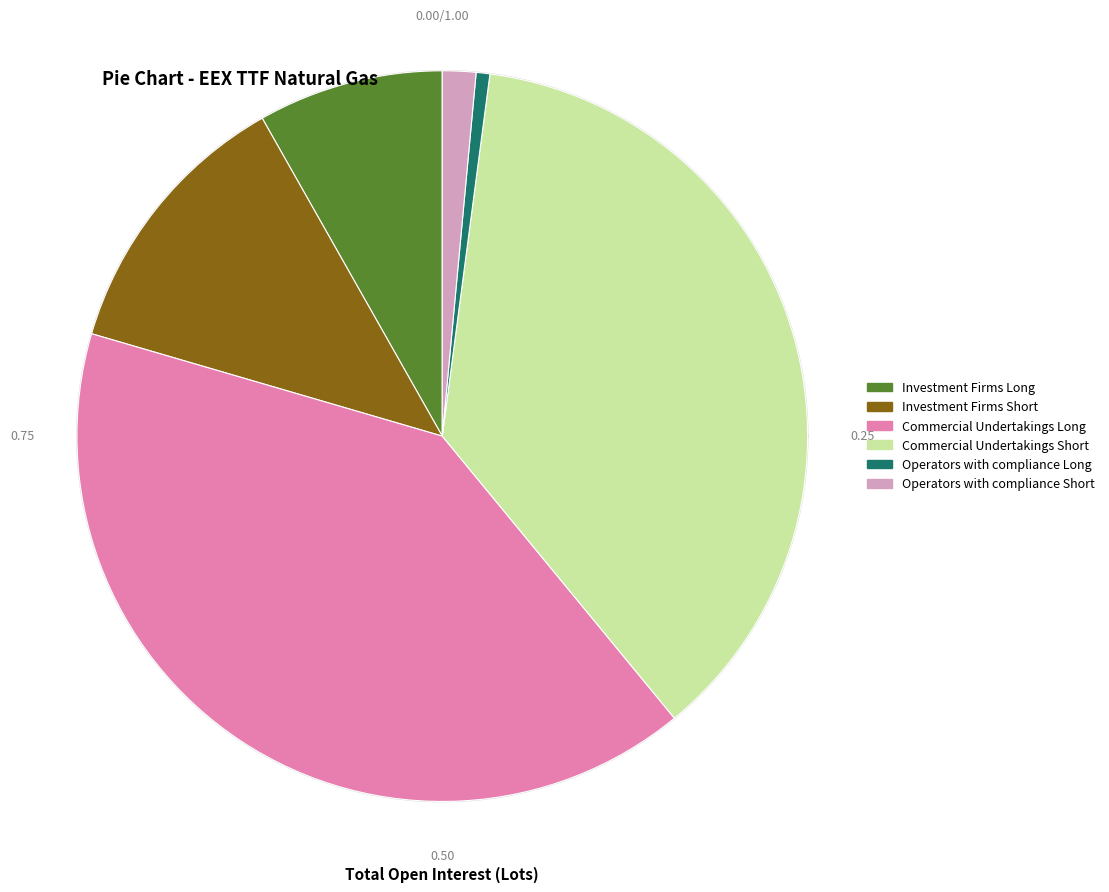

To the nearest percent, what percentage of the pie is Commercial Undertakings Long?

40%